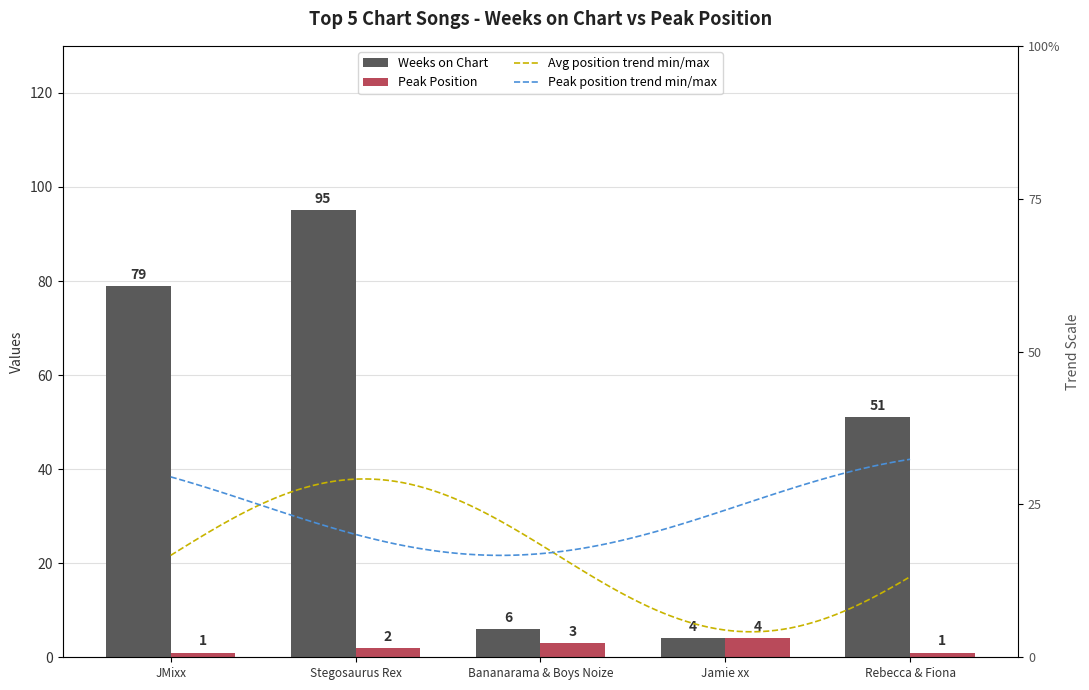

Which series has the largest total across all categories?

Weeks on Chart